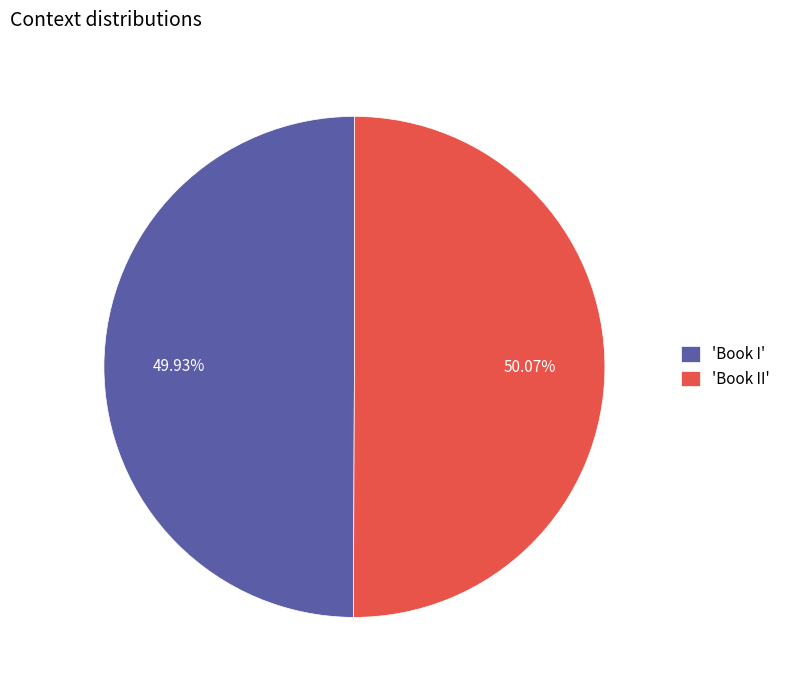

Combined, do 'Book II' and 'Book I' account for over 50%?

Yes